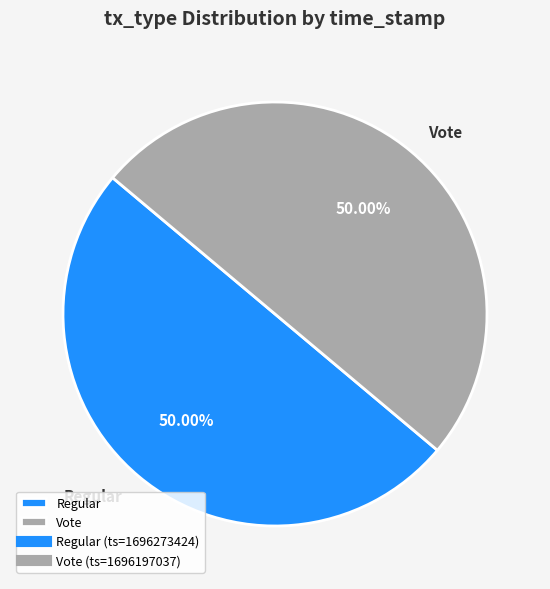

To the nearest percent, what portion does Vote represent?

50%